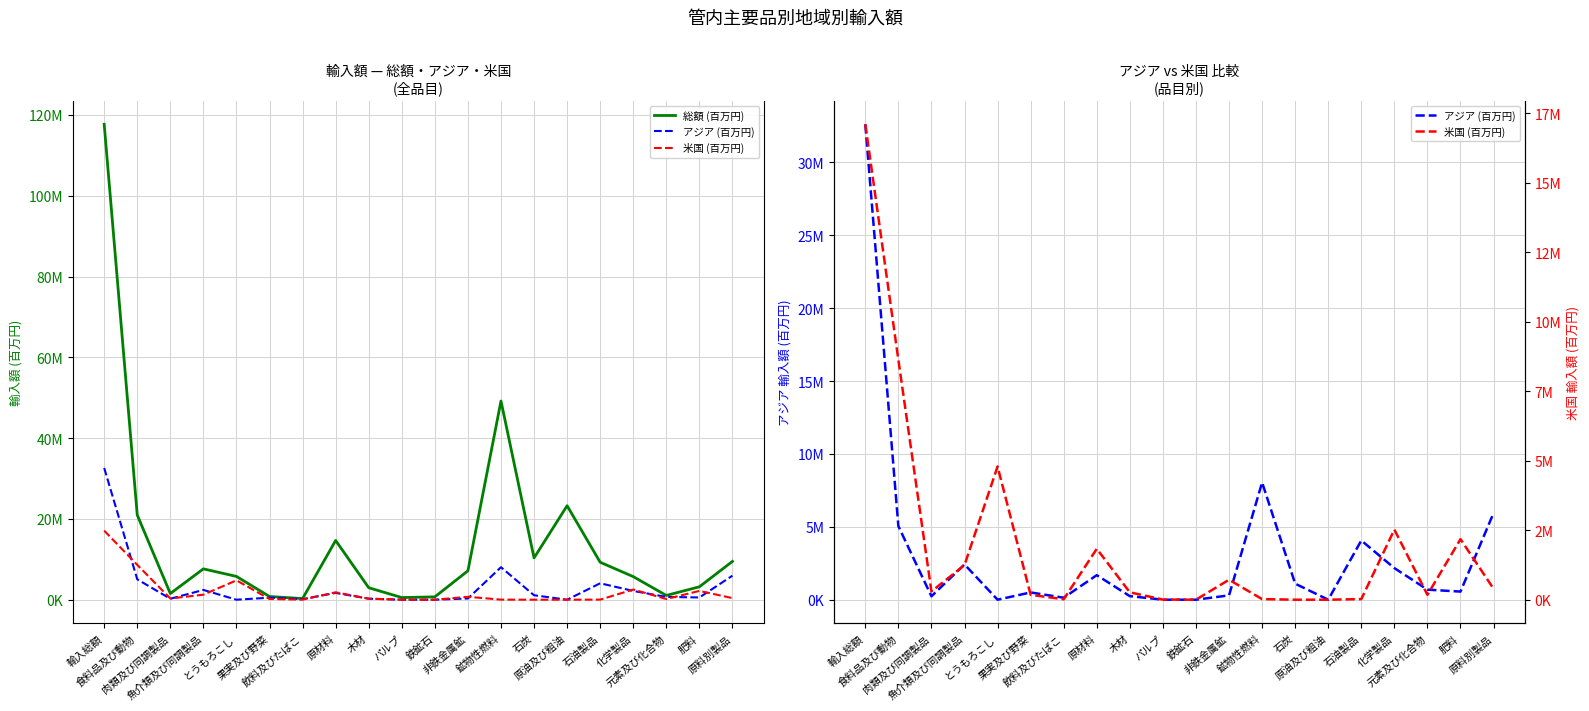

Which series has the largest total across all categories?

総額 (百万円)